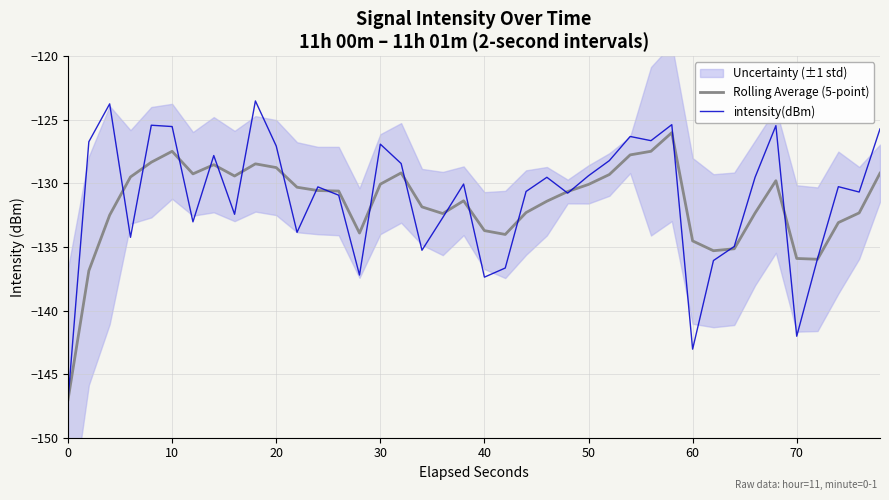

Which series has the largest total across all categories?

intensity(dBm)